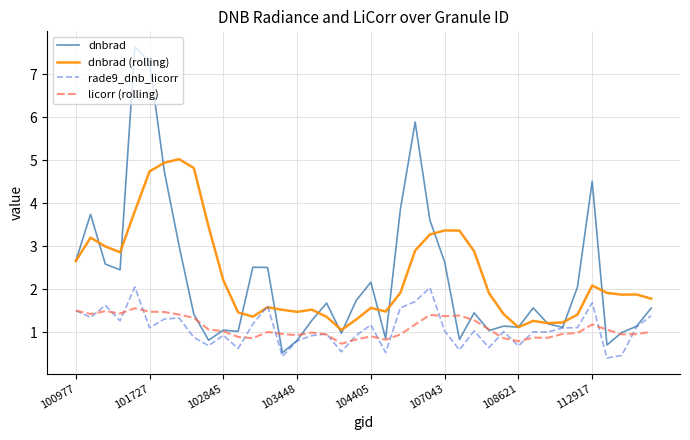

Rank the series by their maximum value, from lowest to highest.

licorr (rolling), rade9_dnb_licorr, dnbrad (rolling), dnbrad